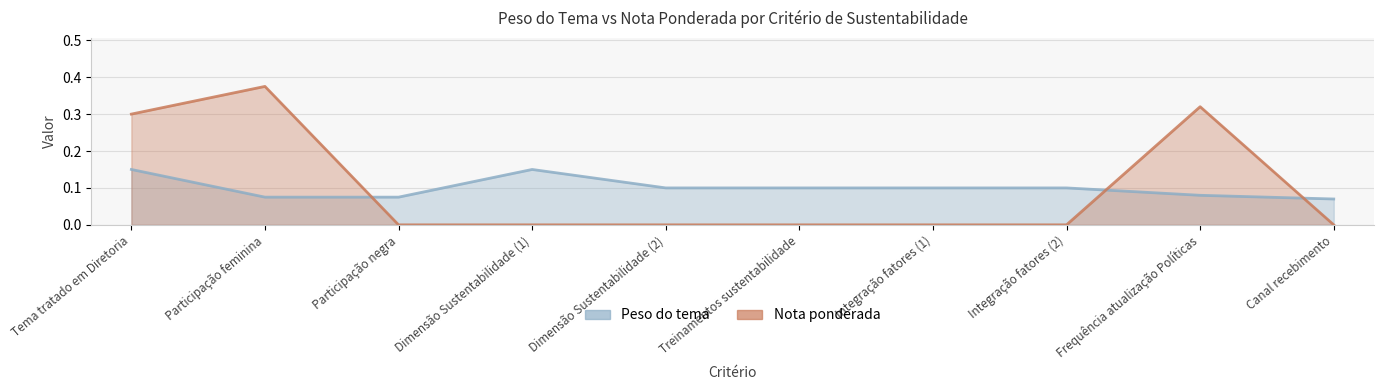

At which category does Nota ponderada reach its first local peak?

Participação feminina